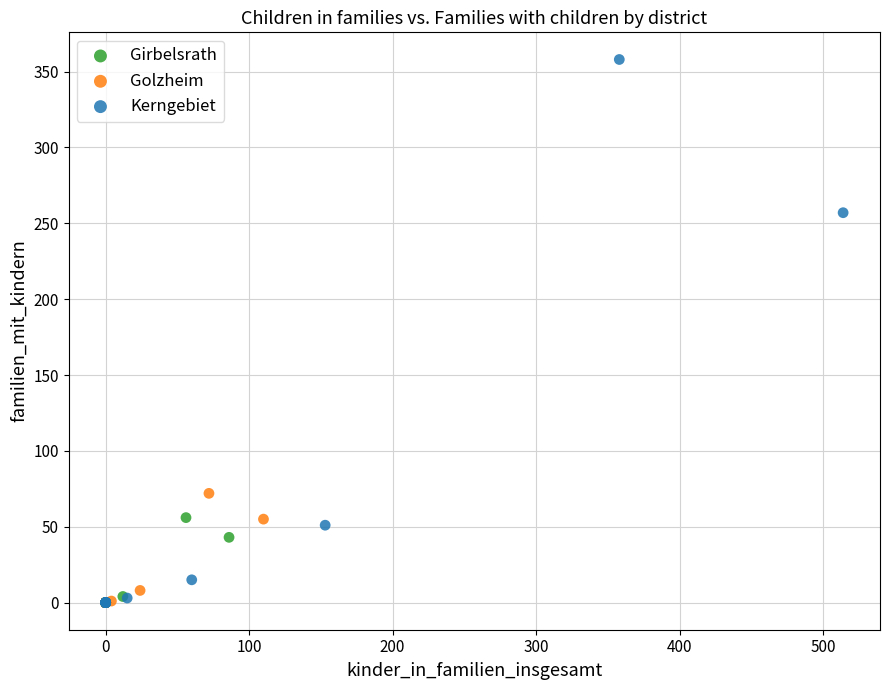

Which series has the largest Y range (max minus min)?

Kerngebiet